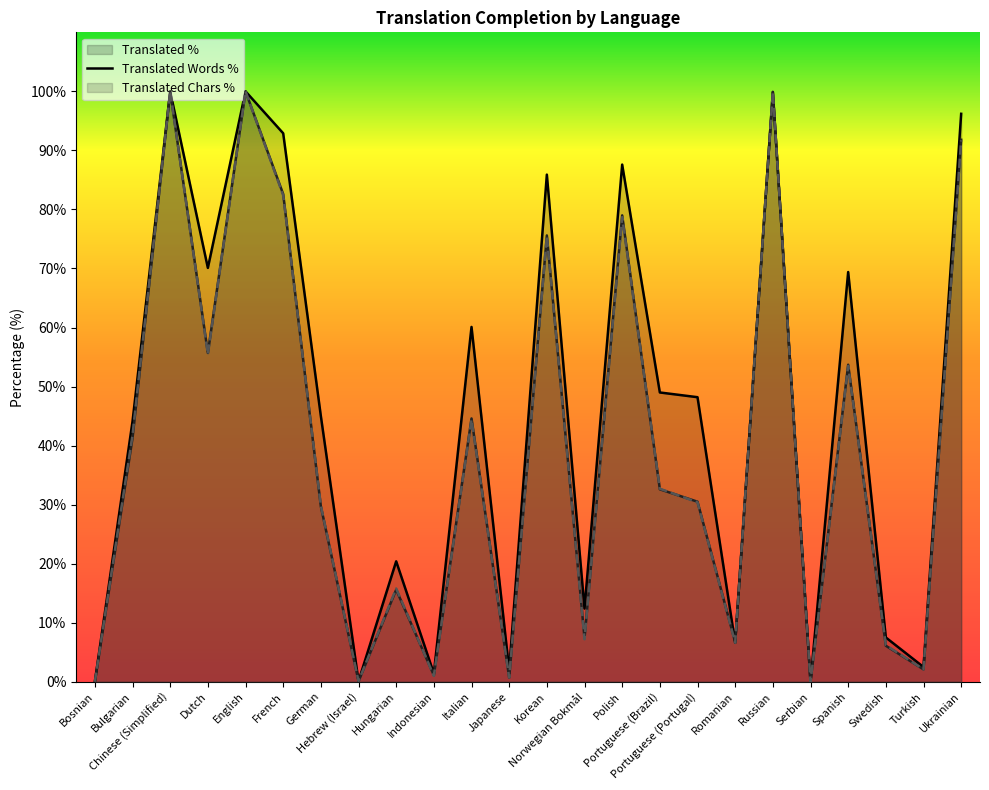

Count the number of categories in the chart.

24